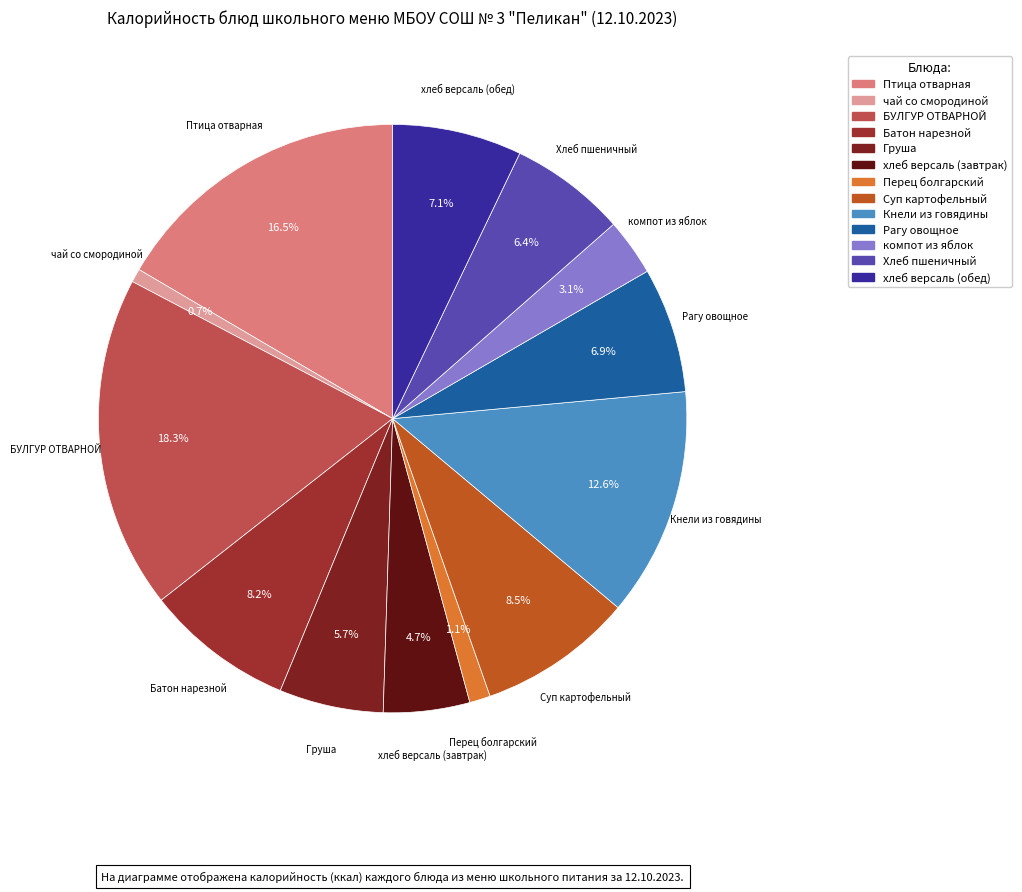

Does any single category account for the majority?

No